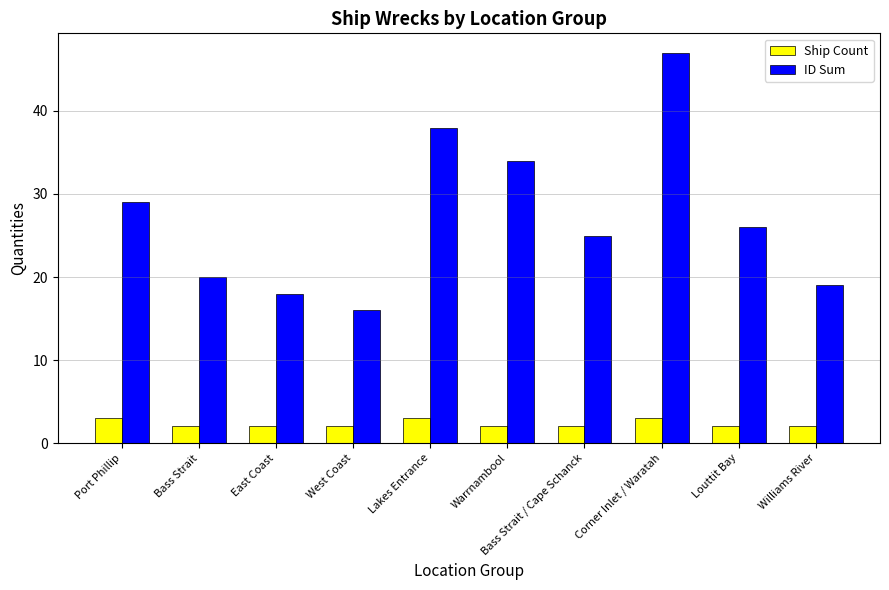

Which series has the widest spread of values?

ID Sum